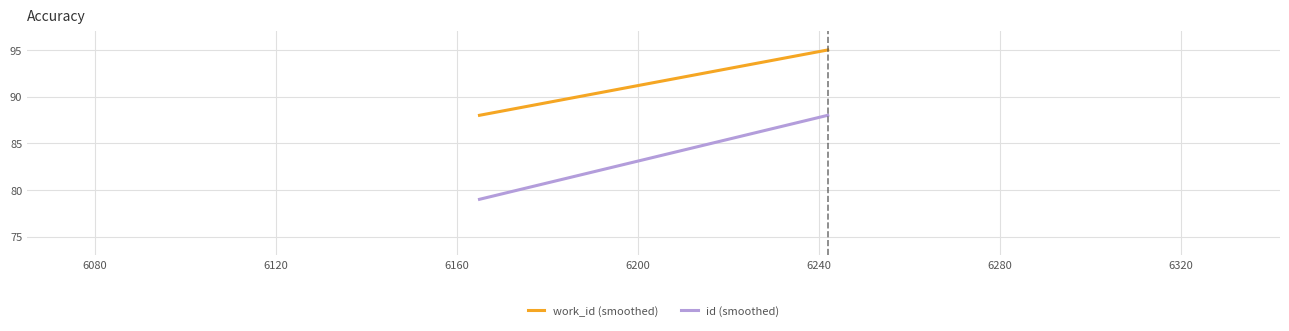

What is the difference between the maximum and minimum values in the work_id (smoothed) series?

7.0